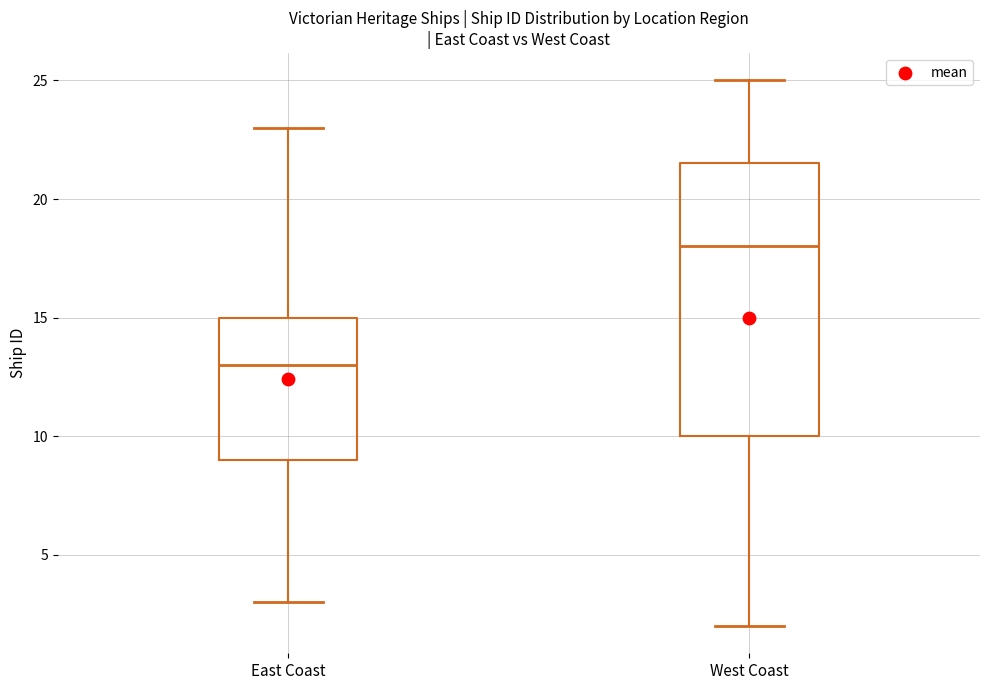

Which box's median line is the lowest?

East Coast